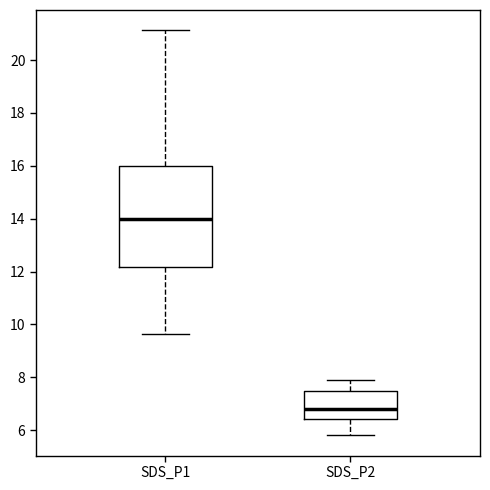

Reading left to right, read every box against the y-axis: the position of its median line, the range the box covers, and the ends of its whiskers. The values are not printed on the chart, so give them approximately, as read against the axis.

SDS_P1: median 14.0, box 12.2 to 16.0, whiskers 9.6 to 21.2
SDS_P2: median 6.8, box 6.4 to 7.4, whiskers 5.8 to 8.0